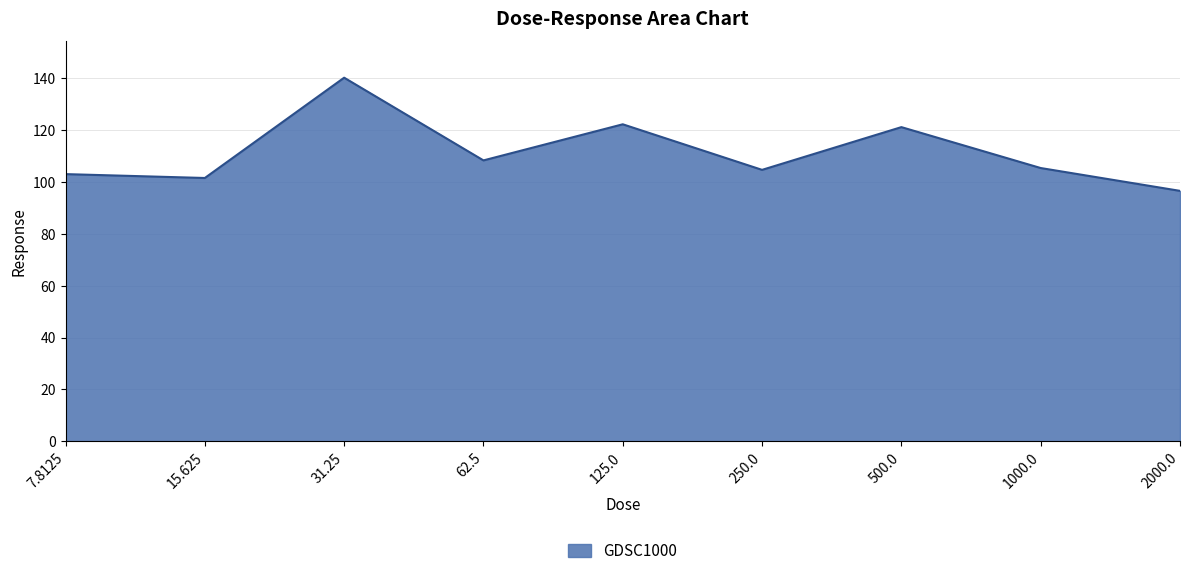

What is the difference between the values at 1000.0 and 62.5?

2.9